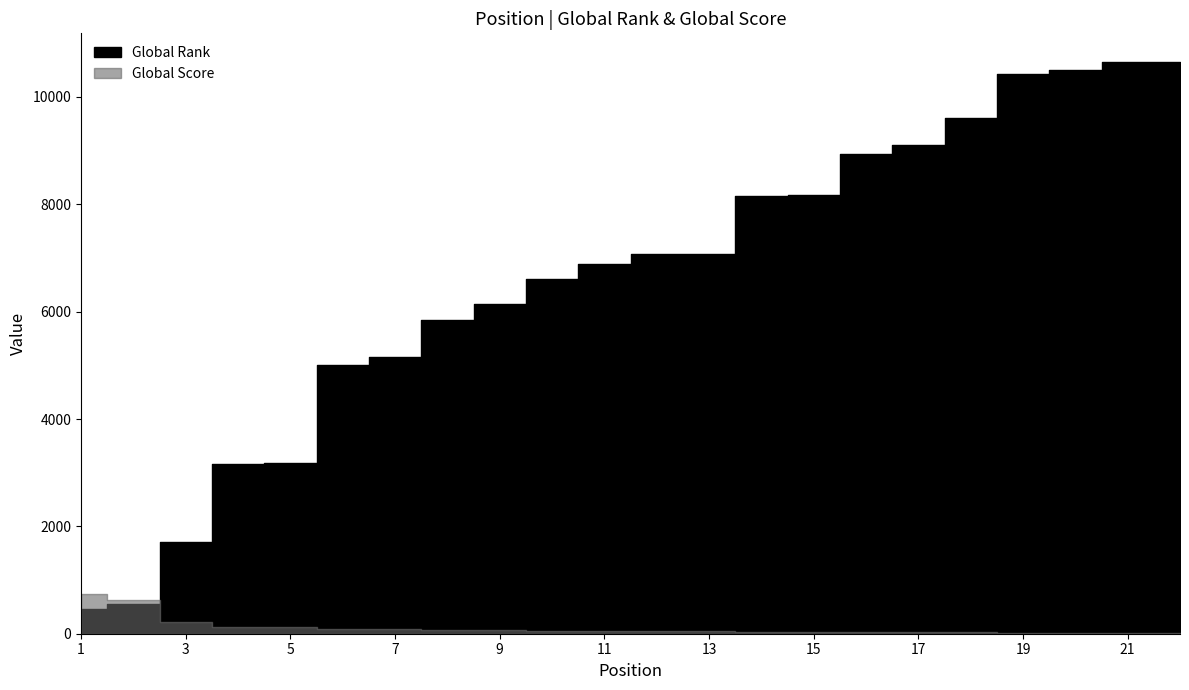

At which category does the chart reach its minimum across all series?

21